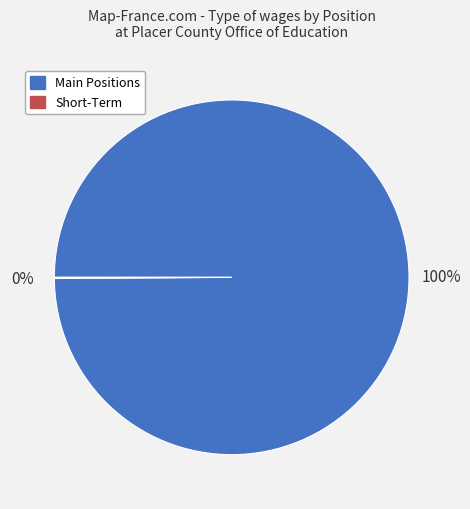

To the nearest percent, what is the average slice percentage?

50%